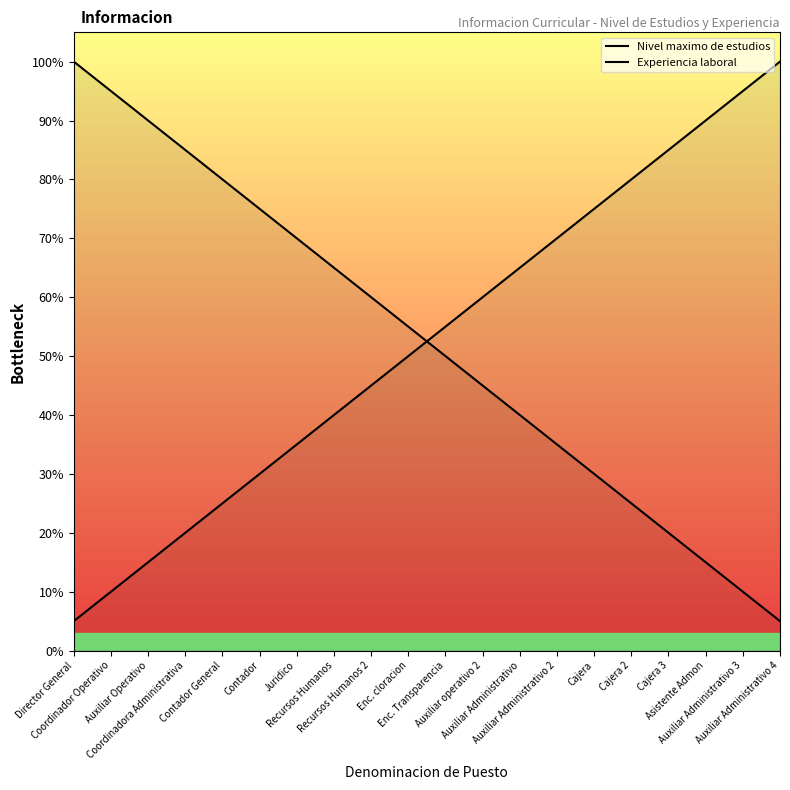

True or false: Nivel maximo de estudios has more than 2 points higher than both neighbors.

False